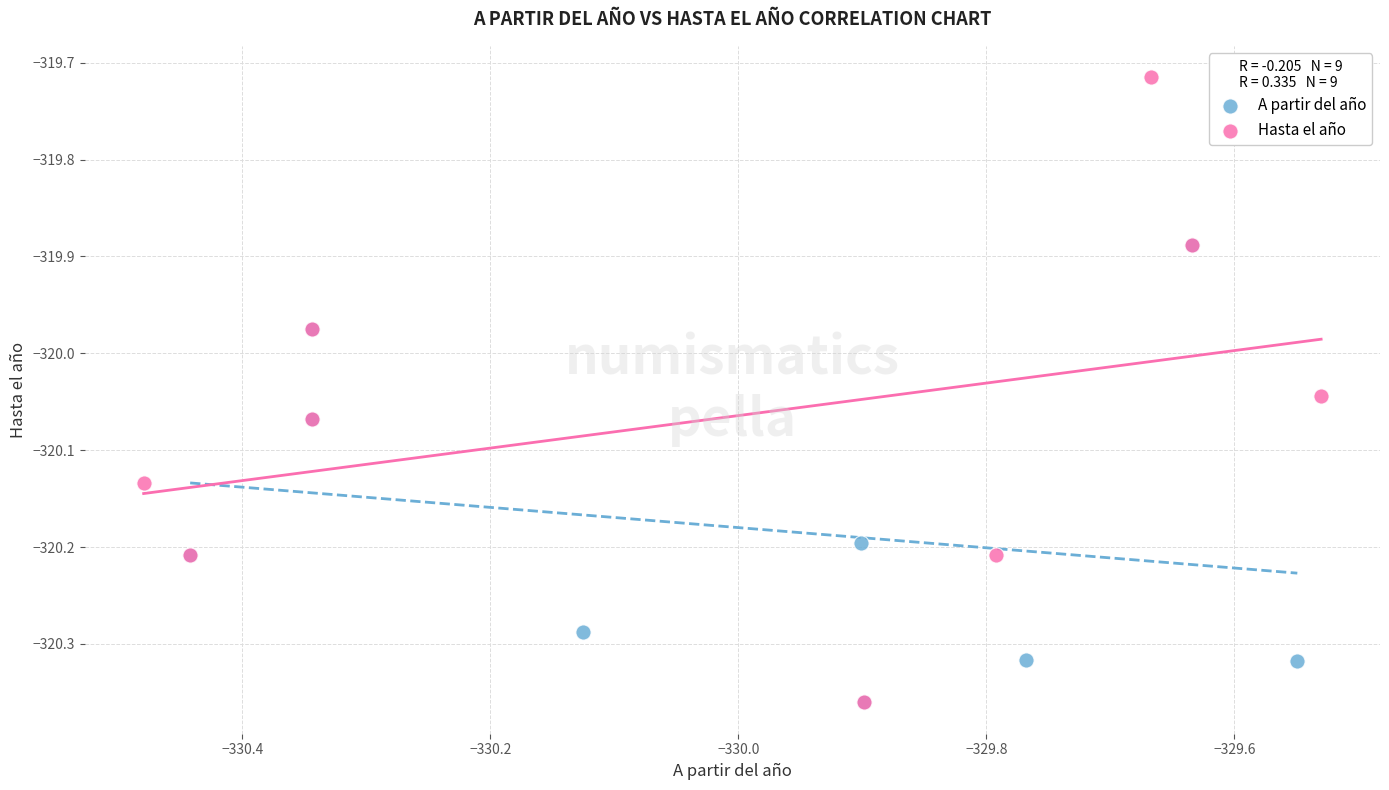

Which series has the largest Y range (max minus min)?

Hasta el año